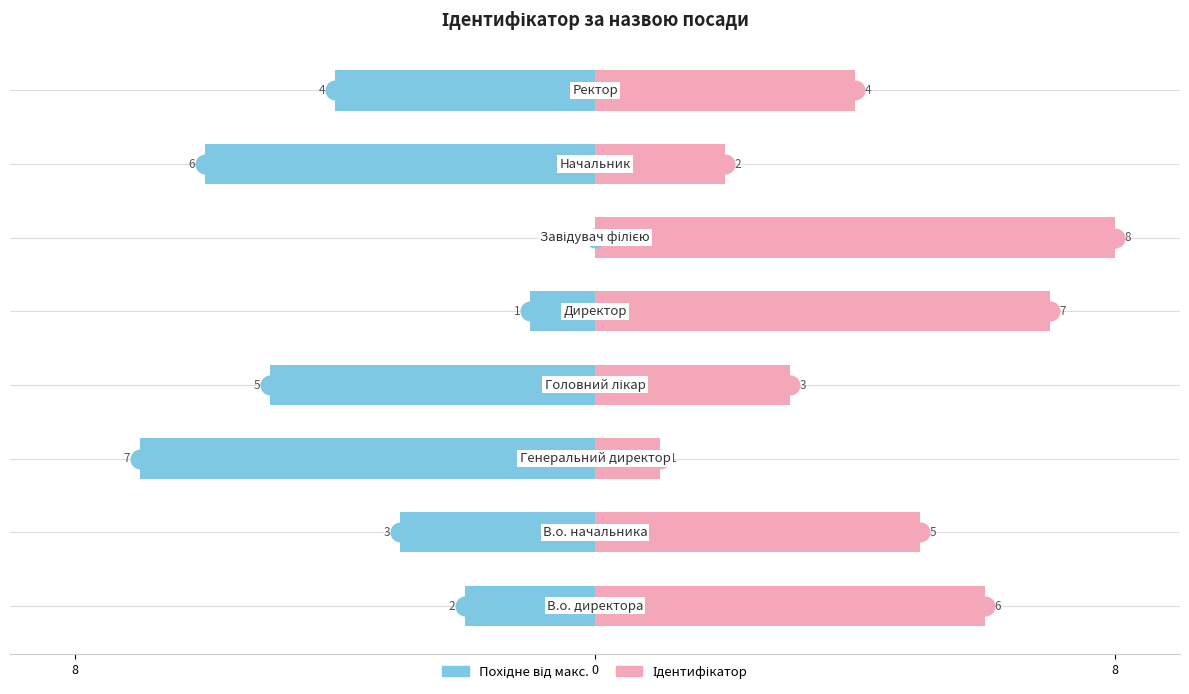

Is the value of Ліво (похідне) at 8 greater than the value of Ідентифікатор at 8?

No